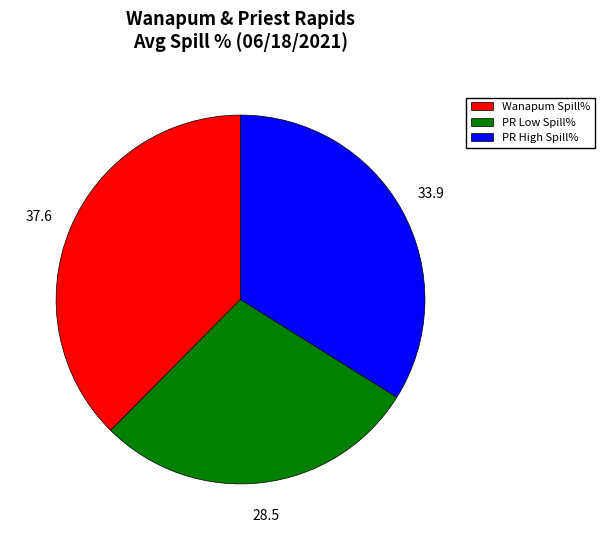

Does Wanapum Spill% represent more than half of the total?

No